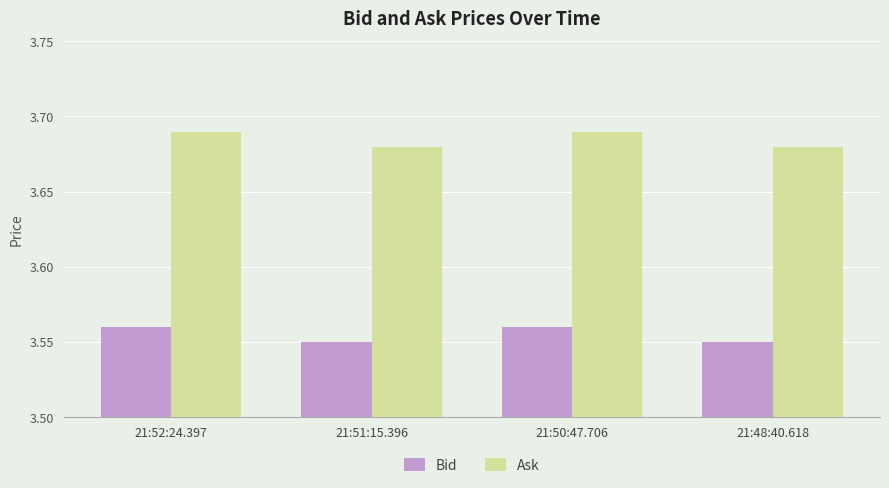

Is the value of Bid at 21:48:40.618 greater than the value of Ask at 21:52:24.397?

No